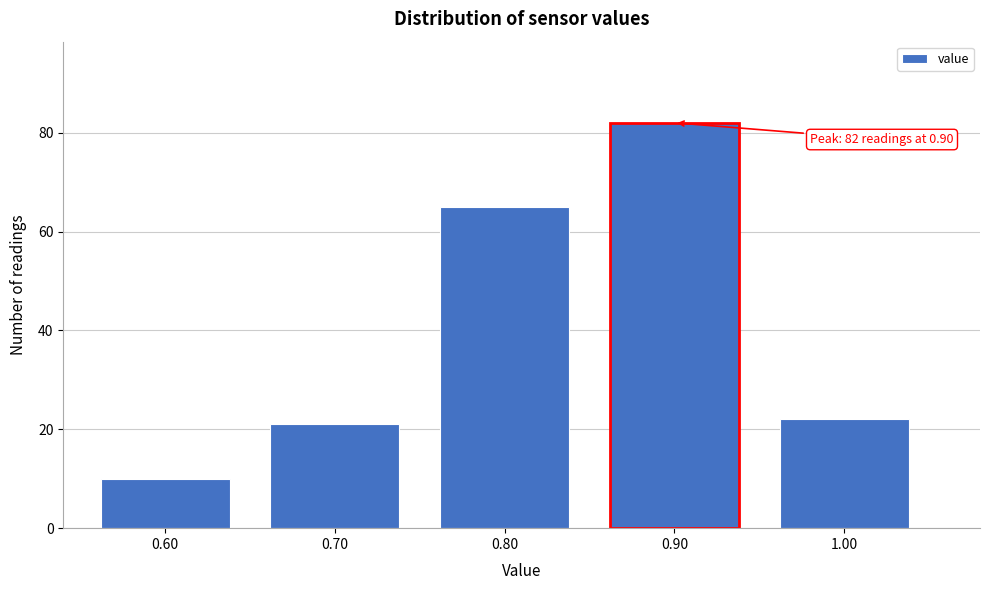

Over which range of the x-axis is the bar tallest?

0.85 to 0.95